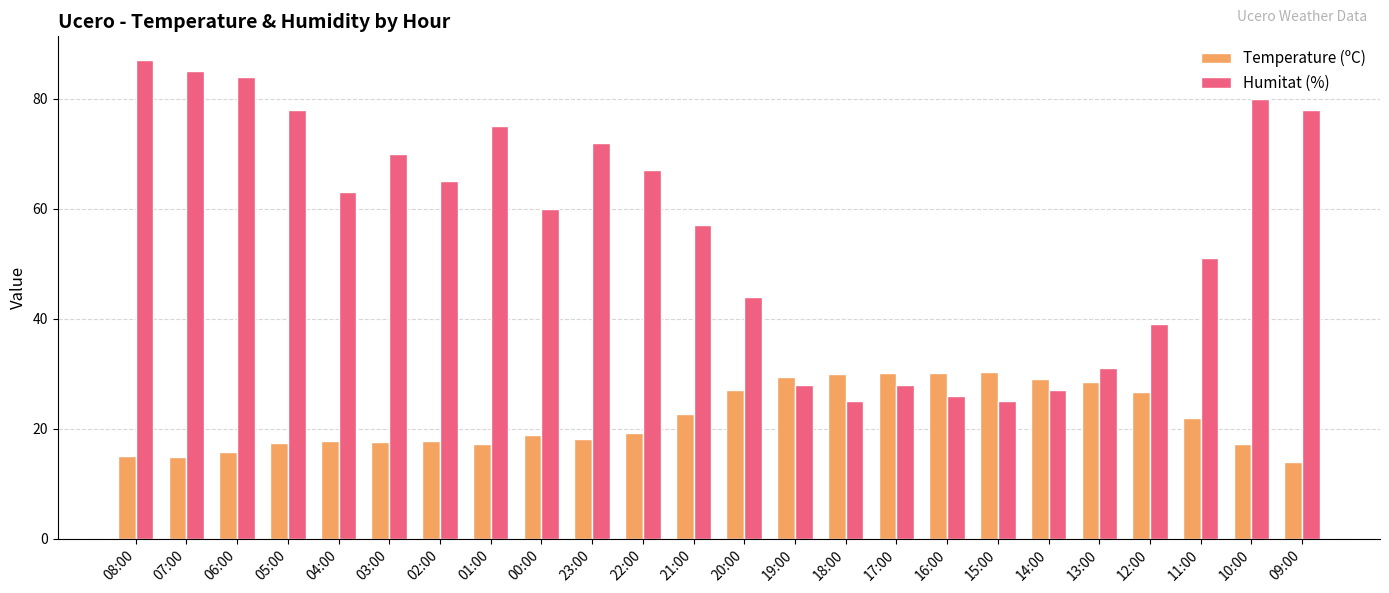

Between 00:00 and 17:00, which series saw the biggest shift?

Humitat (%)